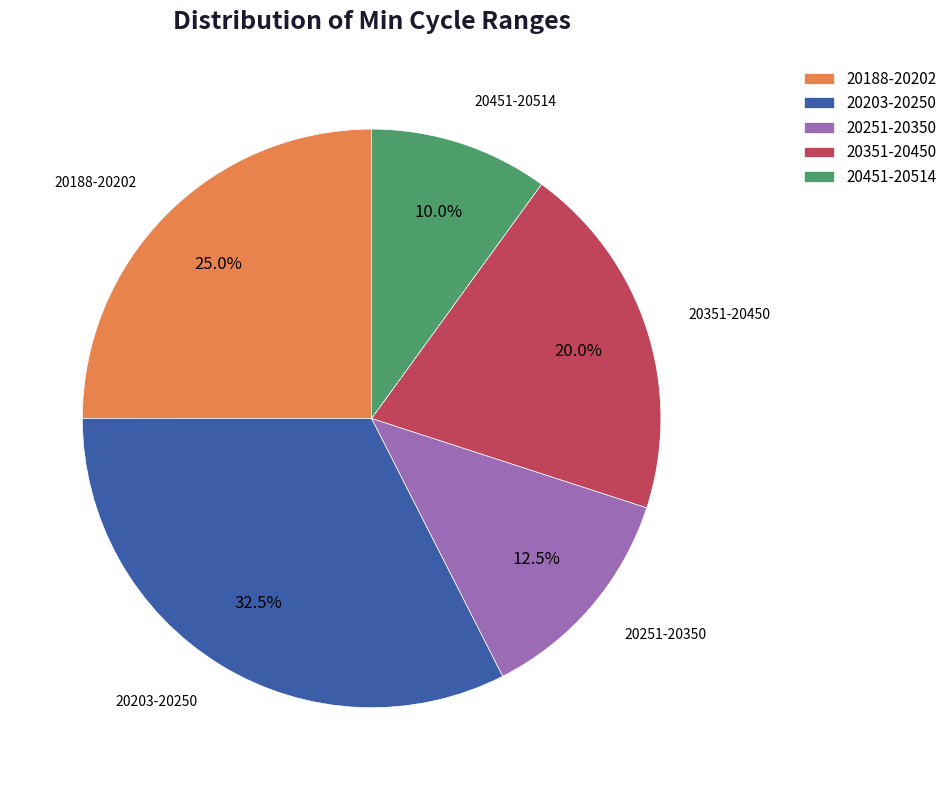

Combined, what portion of the pie is 20251-20350 and 20203-20250?

45.0%